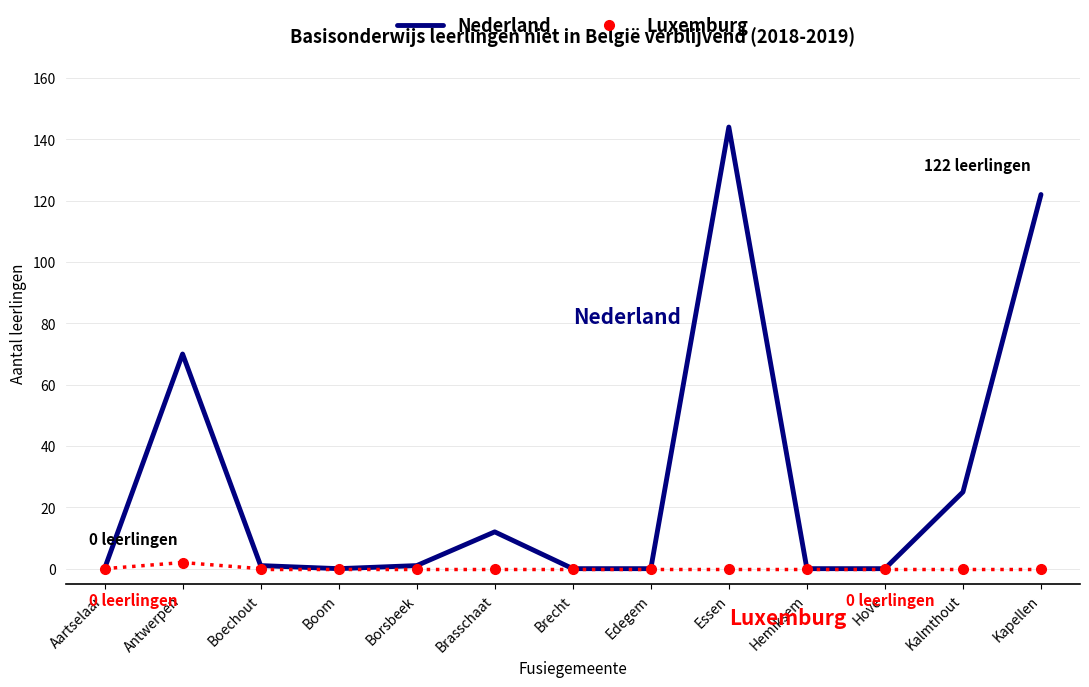

Which series has the widest spread of values?

Nederland